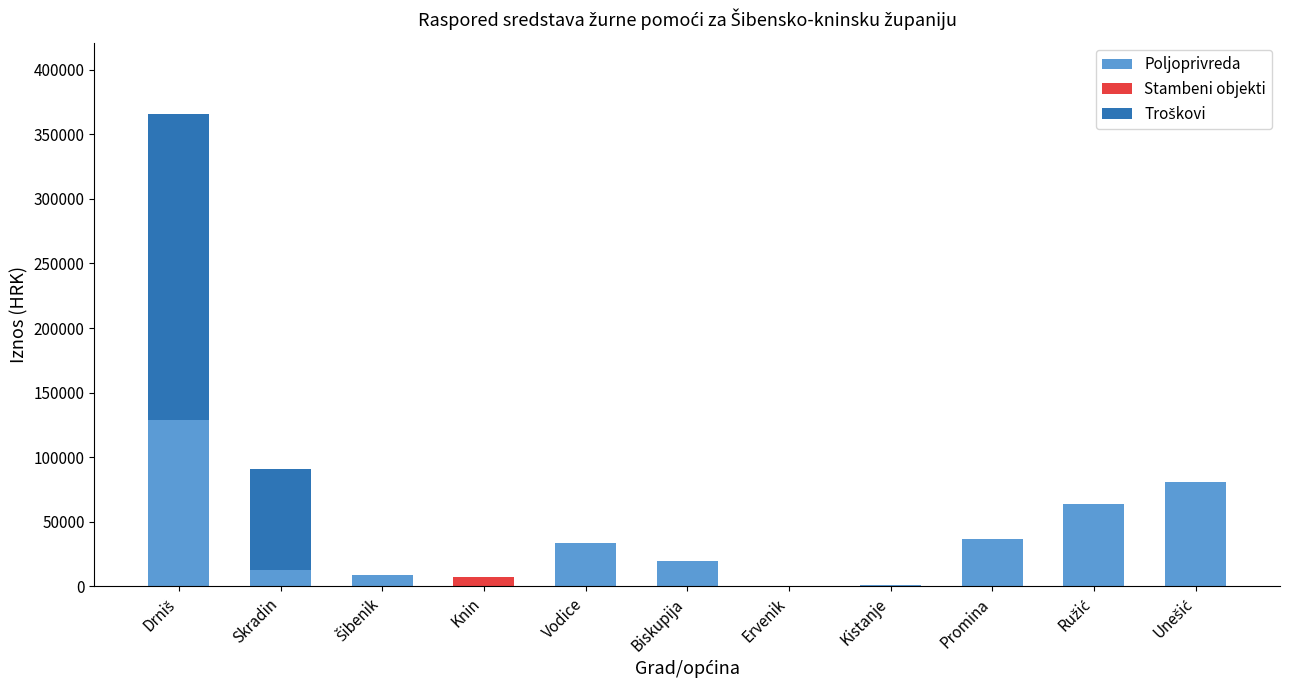

At which category is the sum across all series the highest?

Drniš